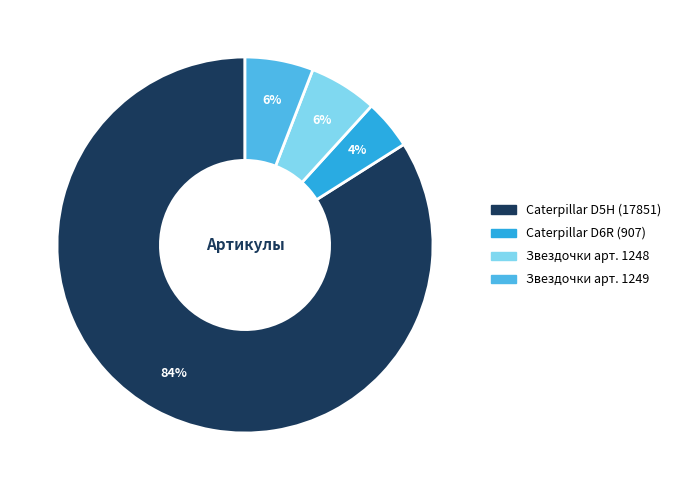

How many slices are in this pie chart?

4